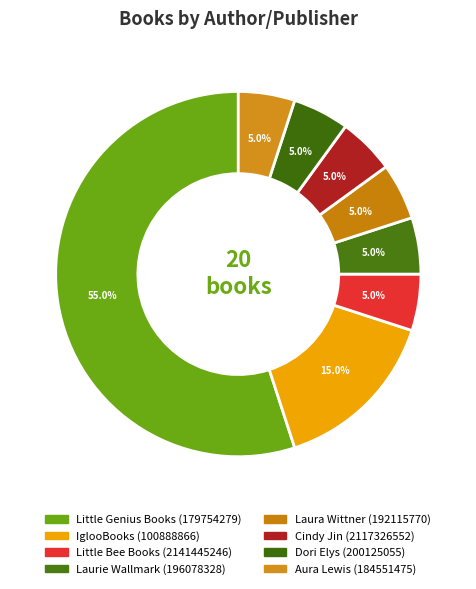

What is the majority slice?

Little Genius Books (179754279)